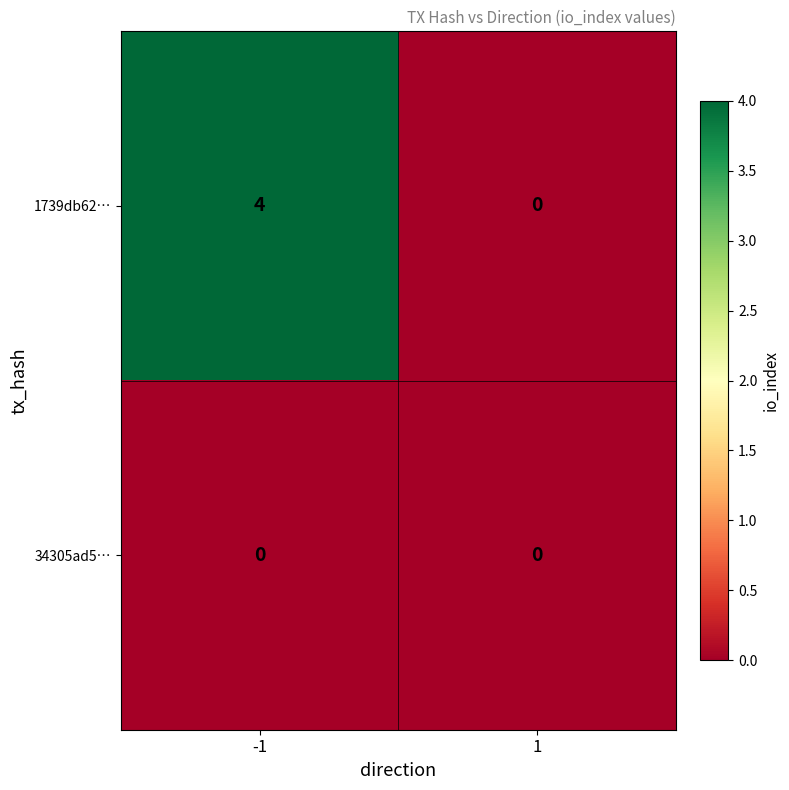

List the series in order of their overall mean, highest first.

1739db62…, 34305ad5…